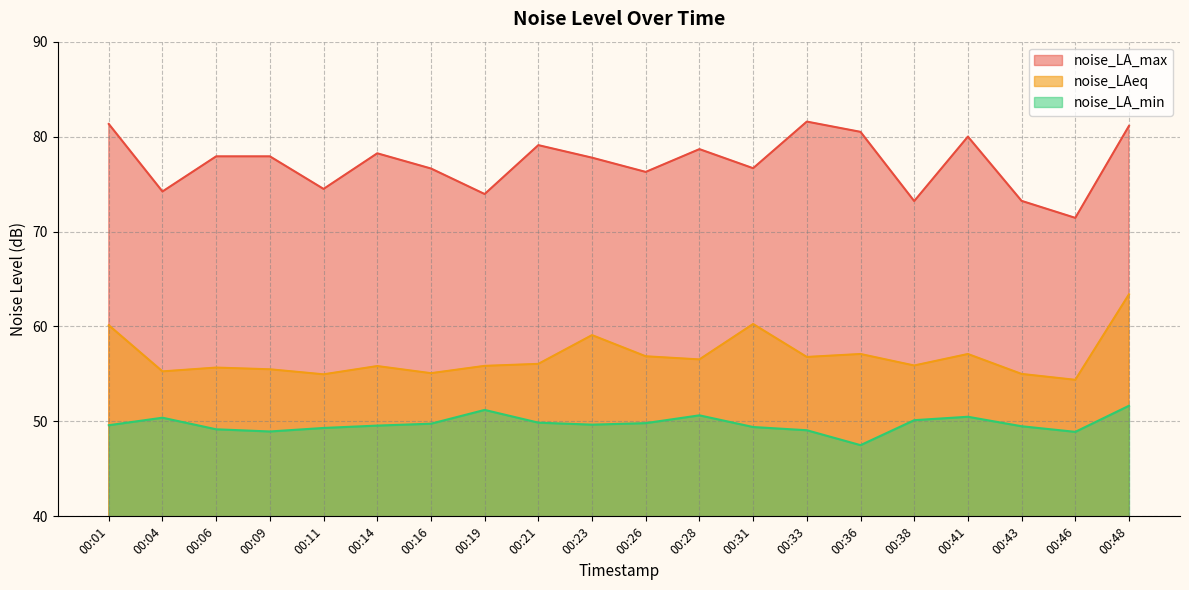

Where is the first local maximum for noise_LAeq?

00:06